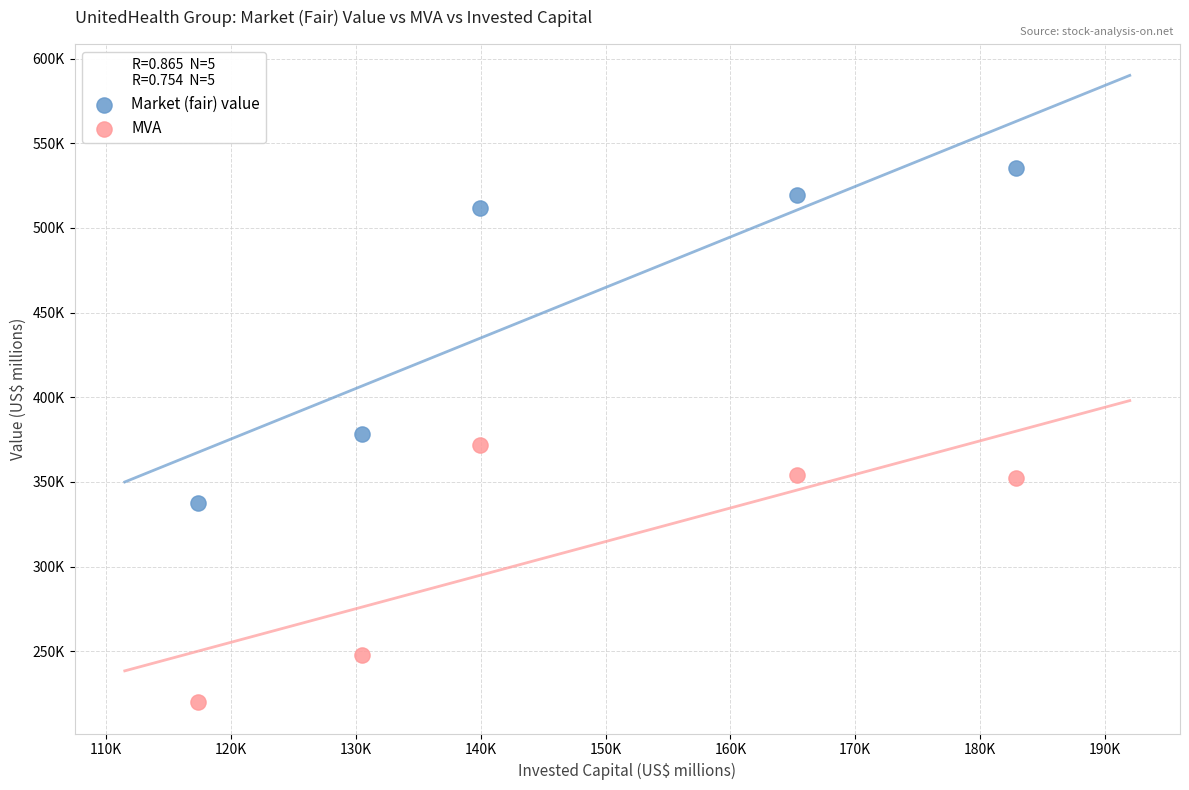

Which series contains the highest Y value?

Market (fair) value